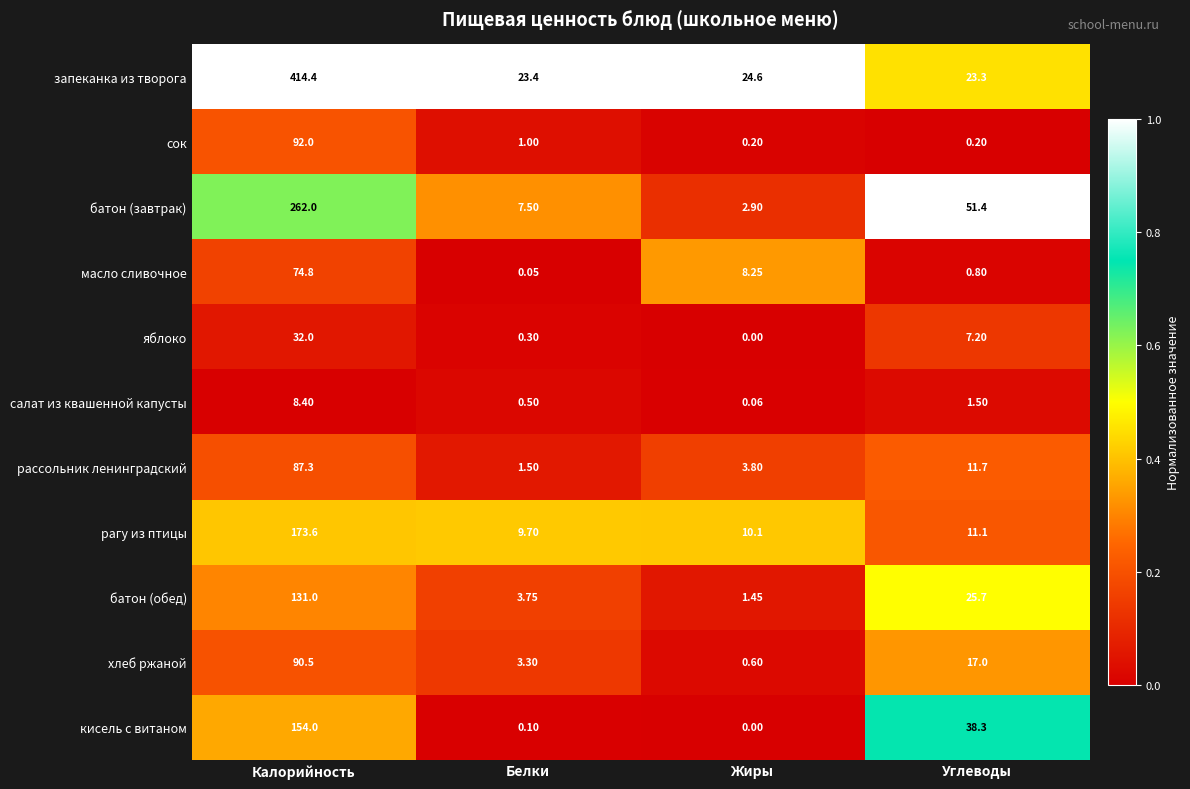

At which label does масло сливочное reach its peak?

Калорийность